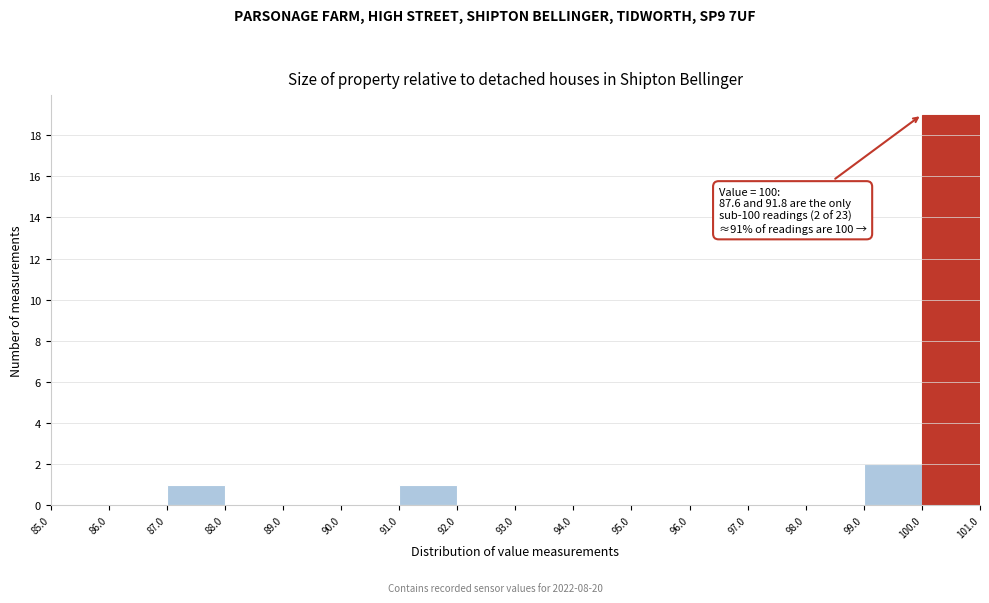

Over which range of the x-axis is the bar tallest?

100.0 to 101.0